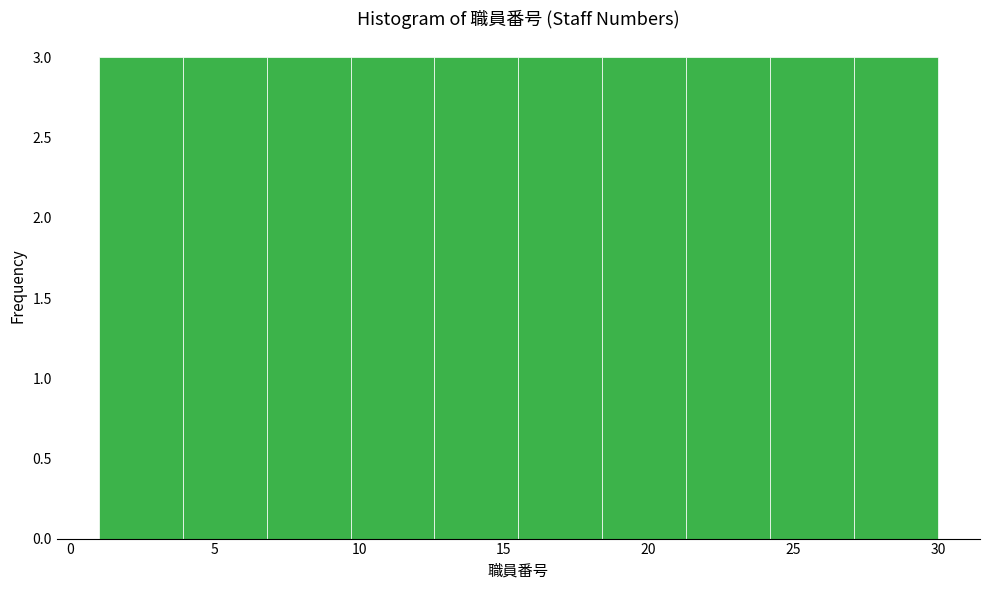

What is the height of the bar covering 27.1 to 30.0 on the x-axis? Neither the bar edges nor the heights are printed on the chart, so give them approximately, as read against the axes.

3